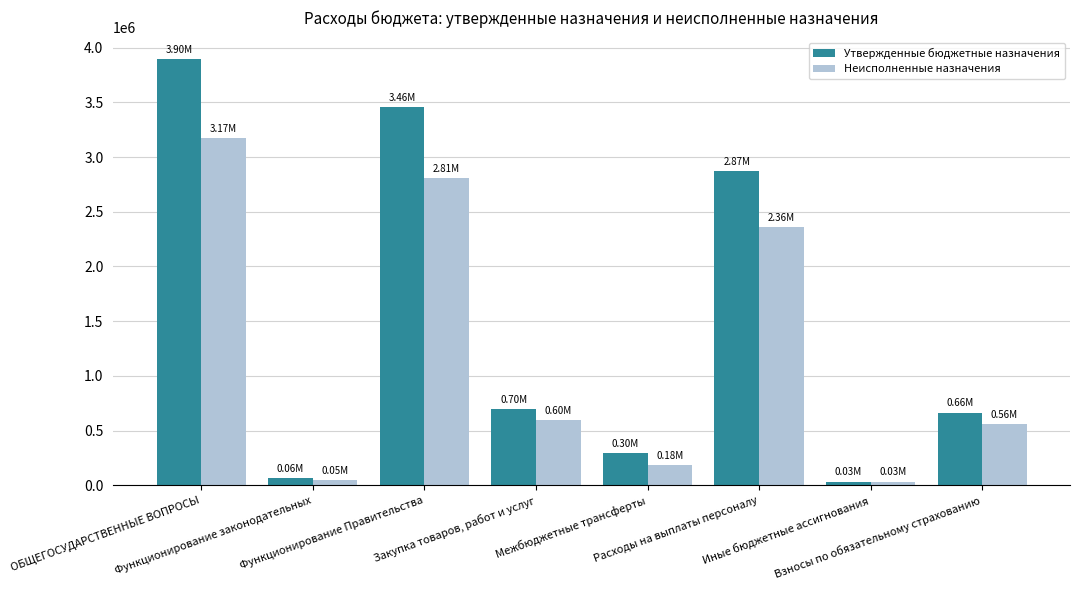

At how many categories does at least one series exceed 3623838?

1